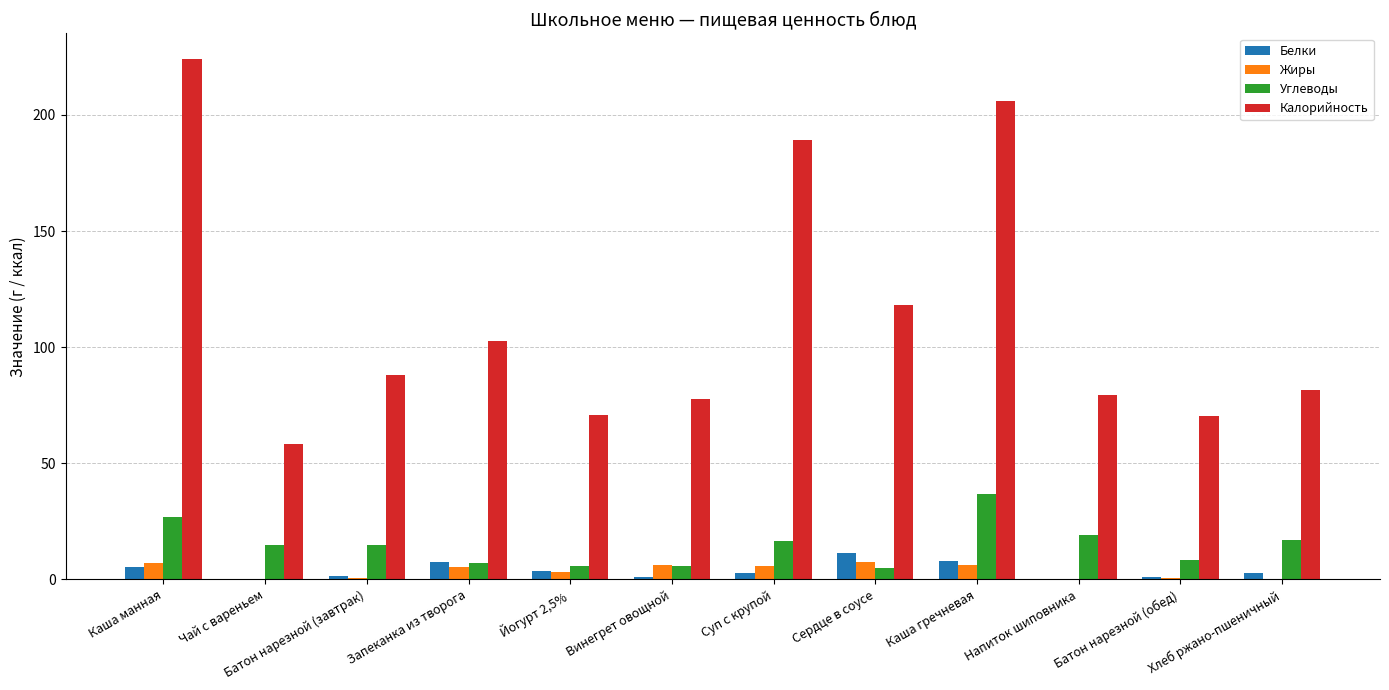

Is the value of Углеводы at Запеканка из творога greater than the value of Калорийность at Запеканка из творога?

No